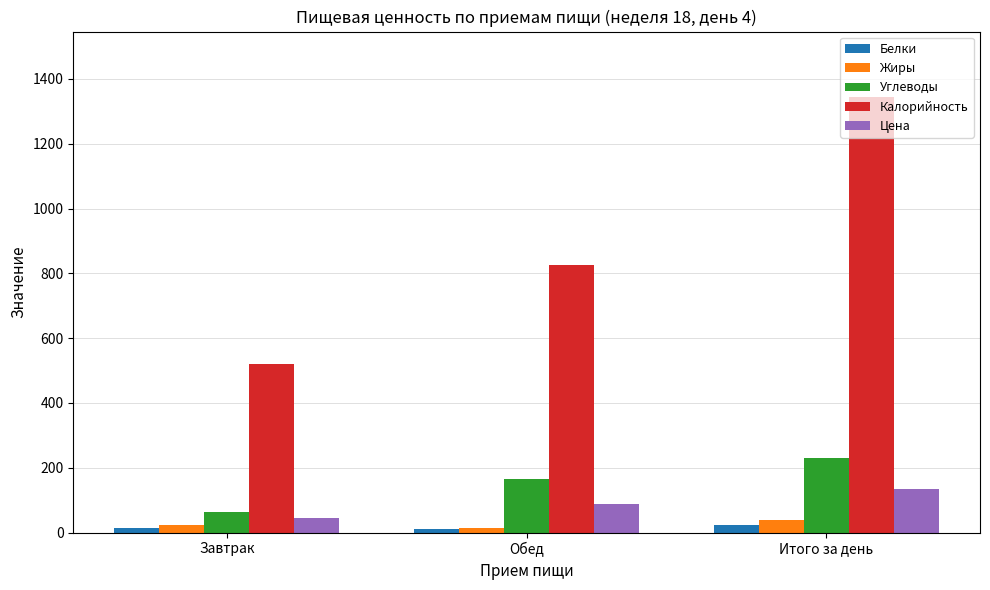

What is the label of the 3rd bar from the left?

Итого за день